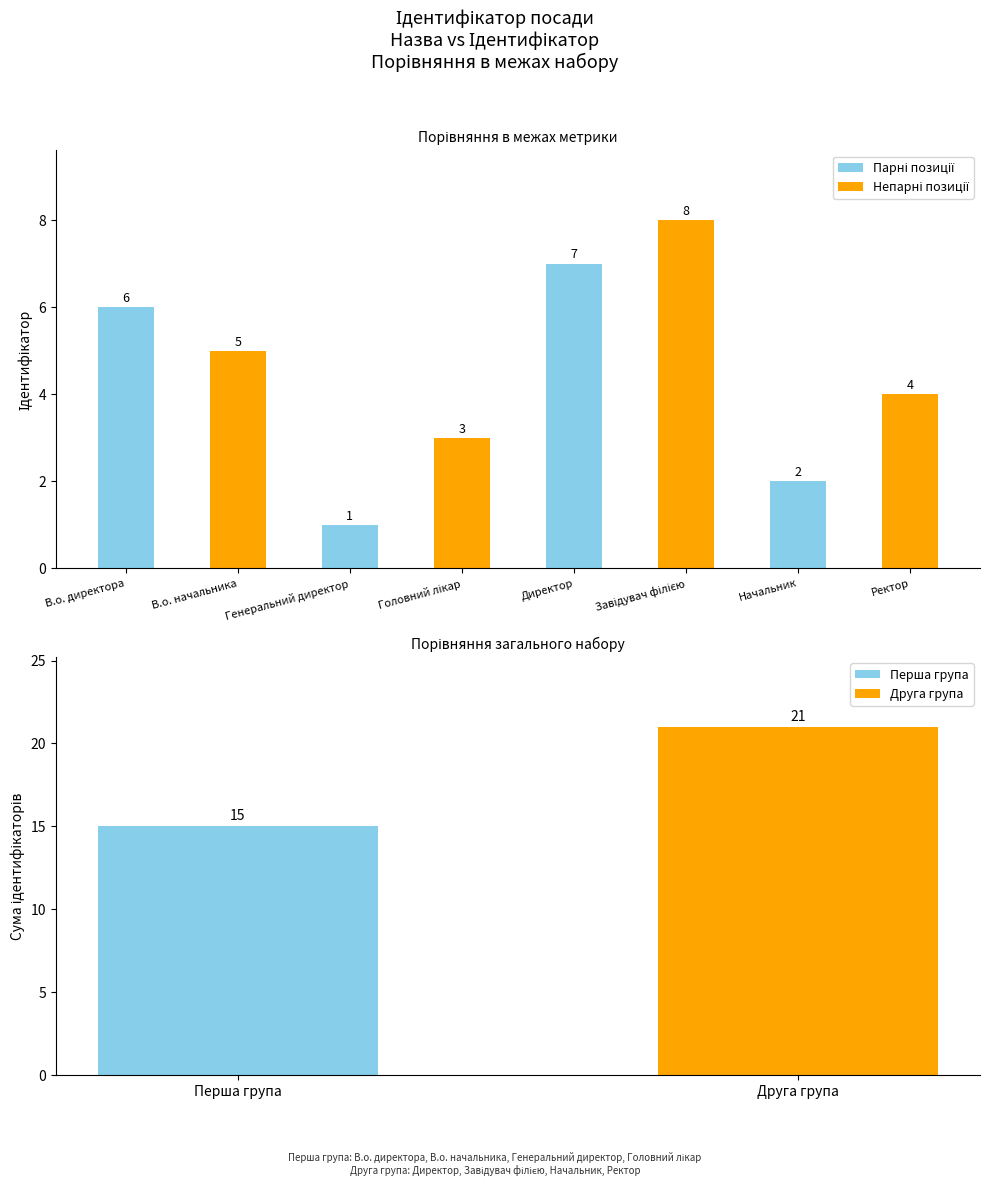

What is the label of the 8th bar from the right?

В.о. директора